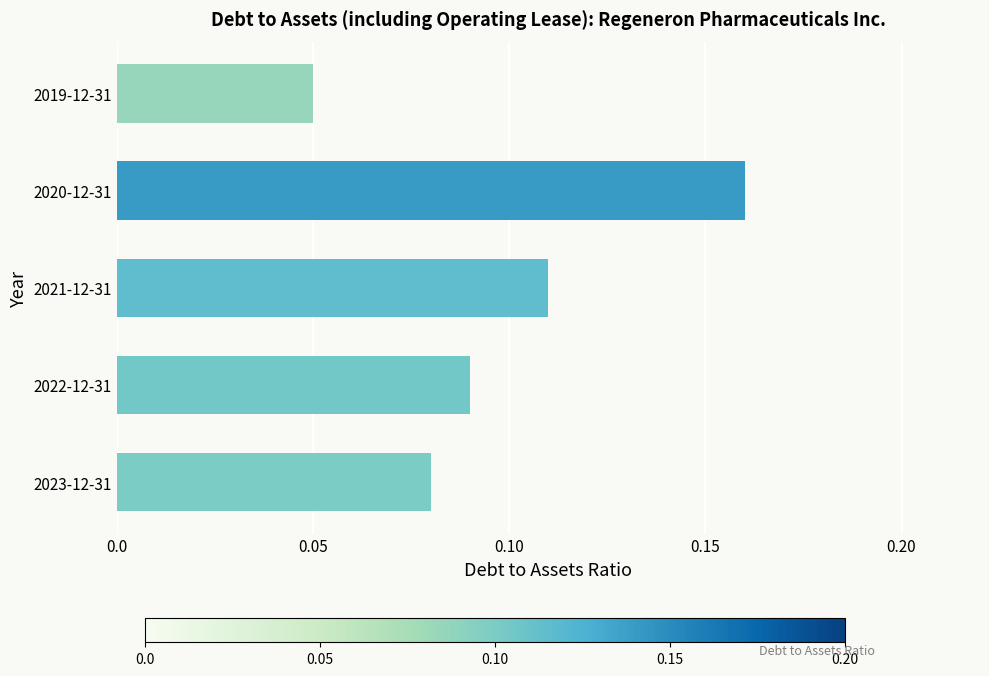

List the labels in order of value, largest first.

2020-12-31, 2021-12-31, 2022-12-31, 2023-12-31, 2019-12-31